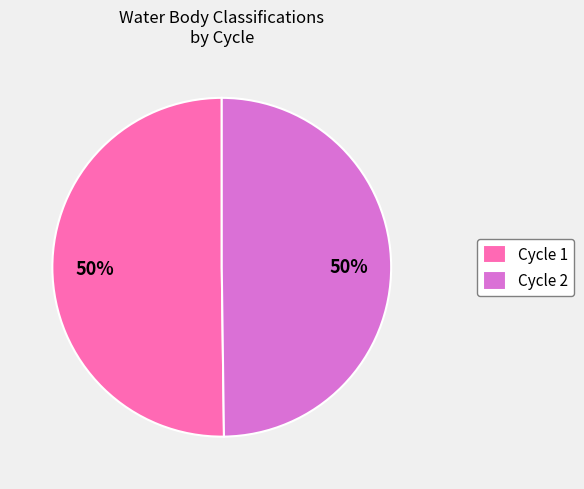

To the nearest percent, what is the difference between the largest and smallest slice percentages?

0%